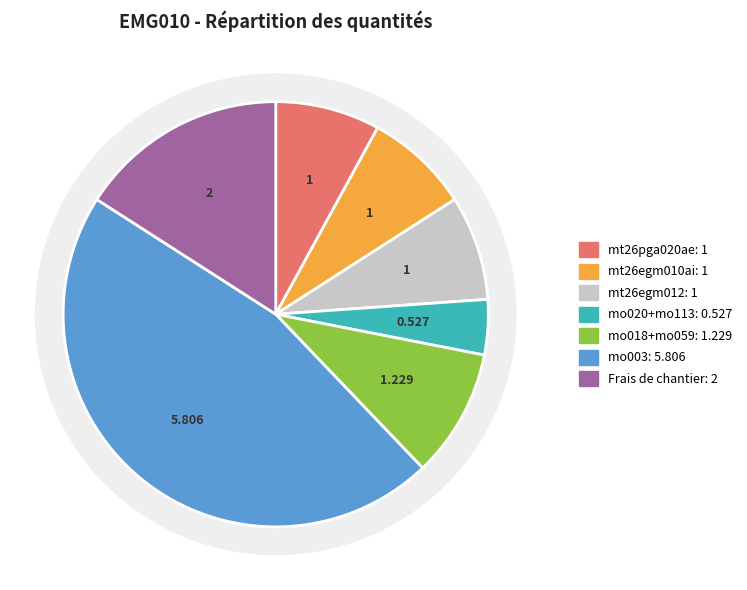

To the nearest percent, what portion does mo018+mo059 represent?

10%